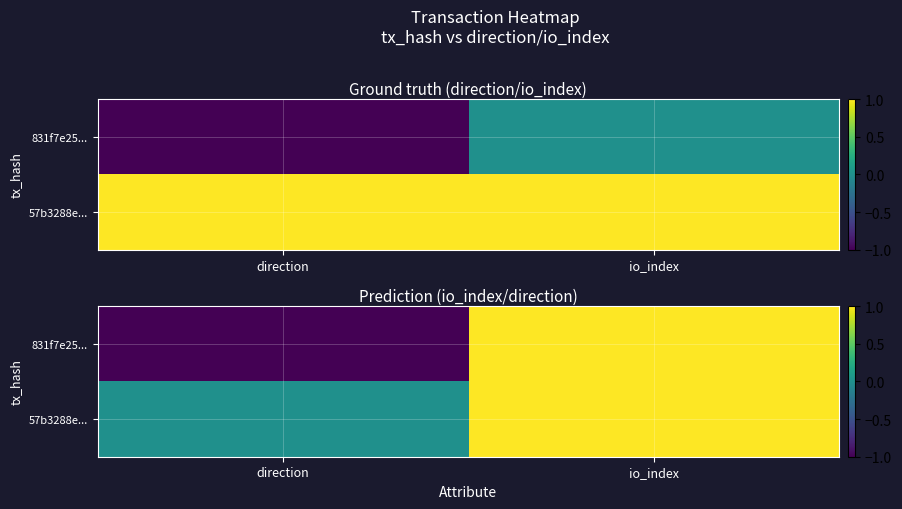

What is the greatest value displayed?

1